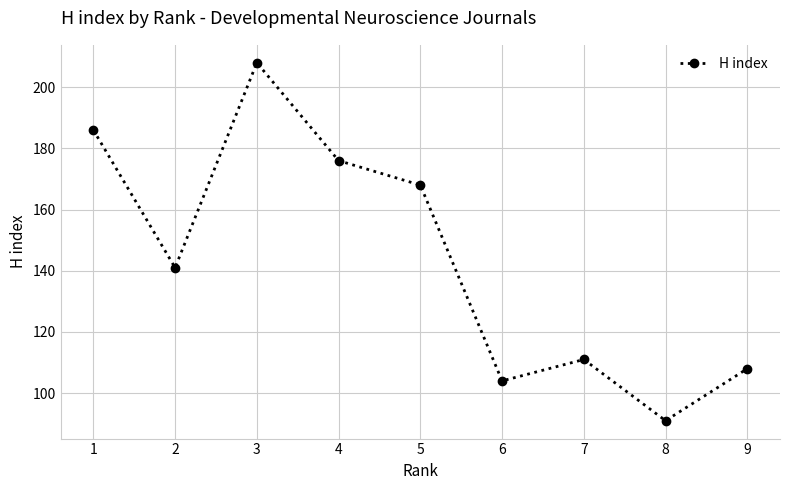

Read the value at 7.

111